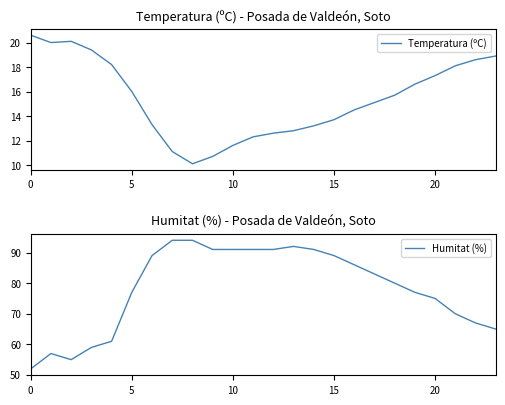

Is this an area chart (filled region under the line)?

No